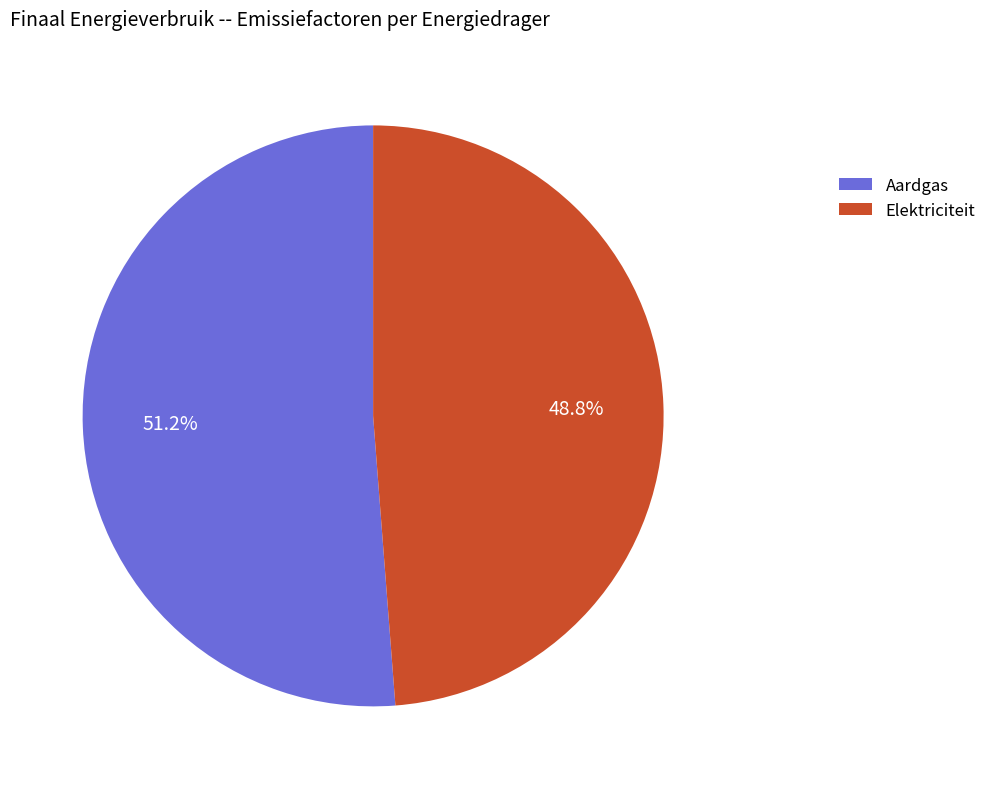

Count the number of slices in the pie.

2